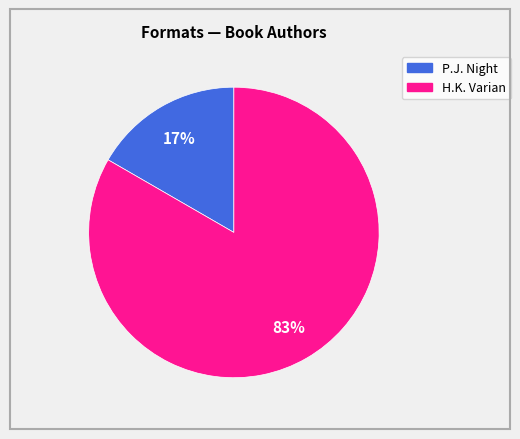

To the nearest percent, what is the average slice percentage?

50%